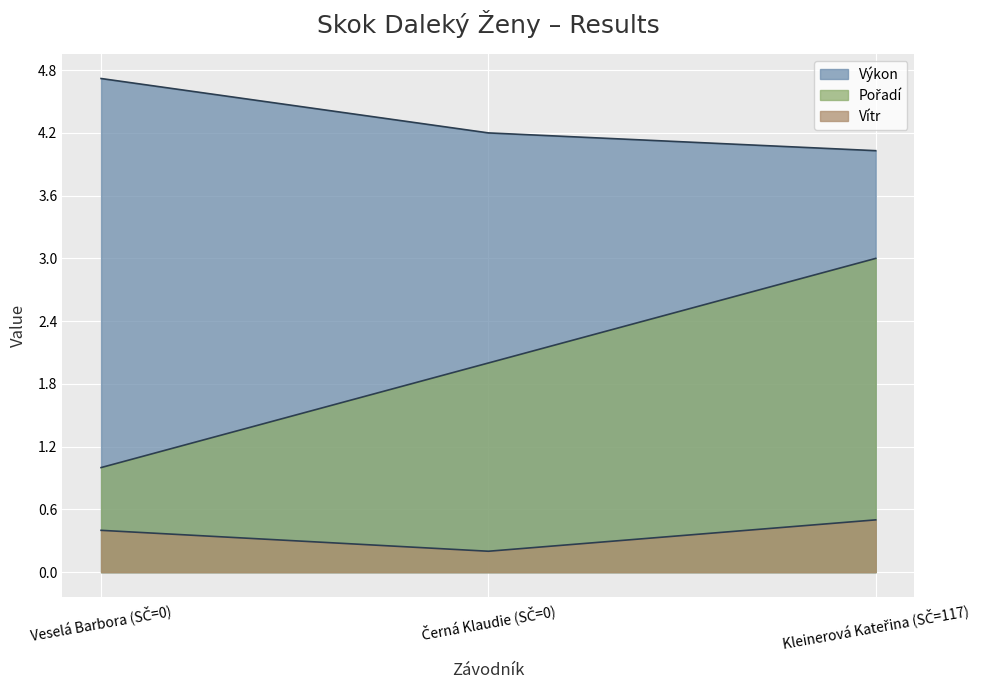

Rank the series by their average value, from lowest to highest.

Vítr, Pořadí, Výkon